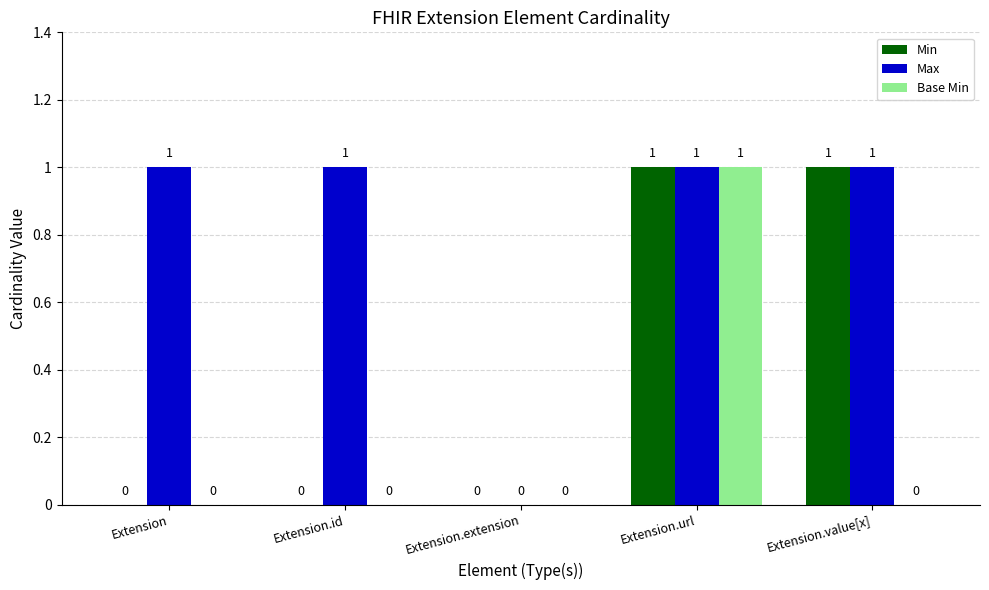

Which series has the largest total across all categories?

Max